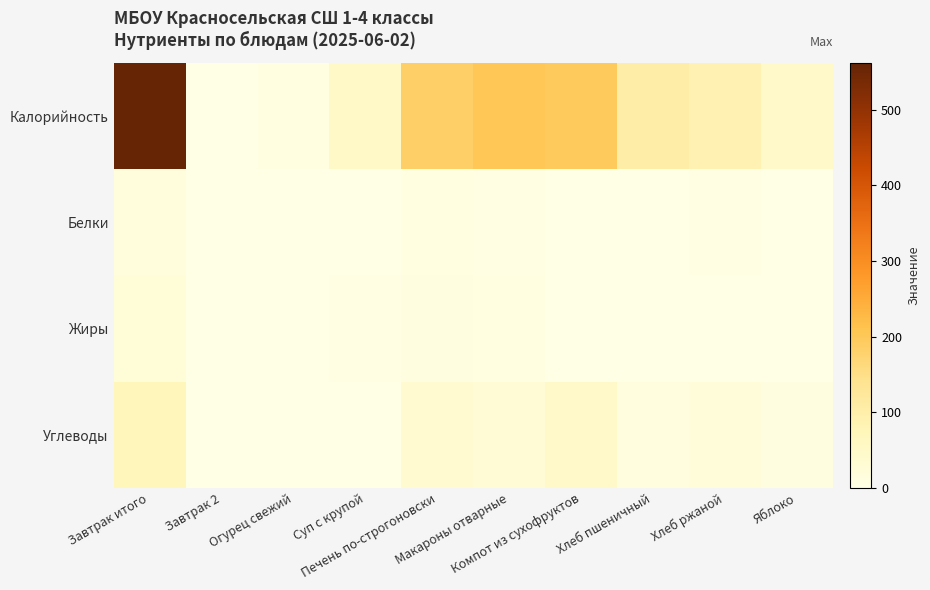

How many data points does each series have?

10